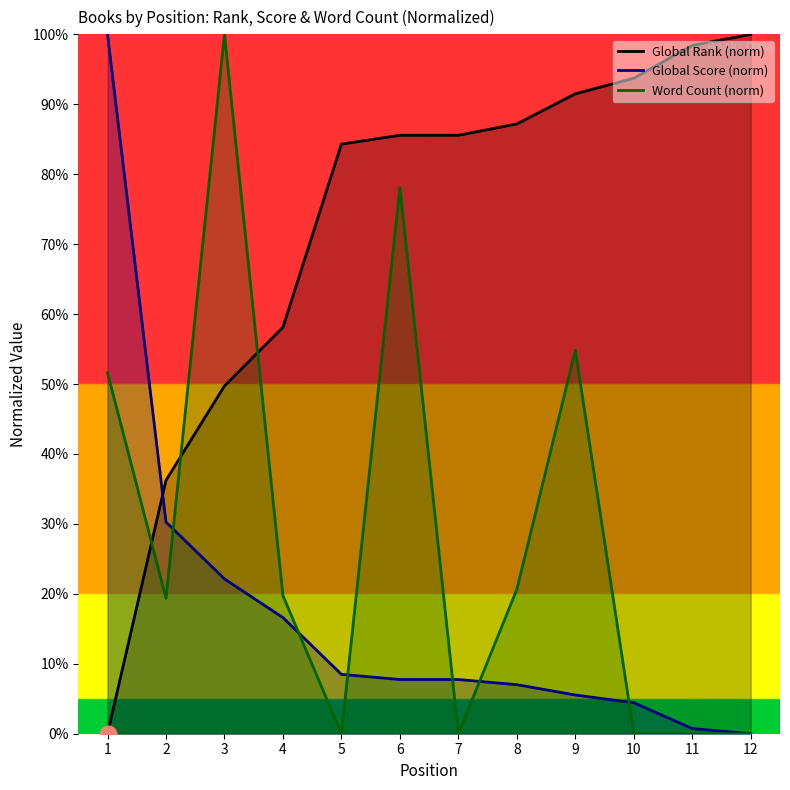

Does the chart display data point markers on the line(s)?

No